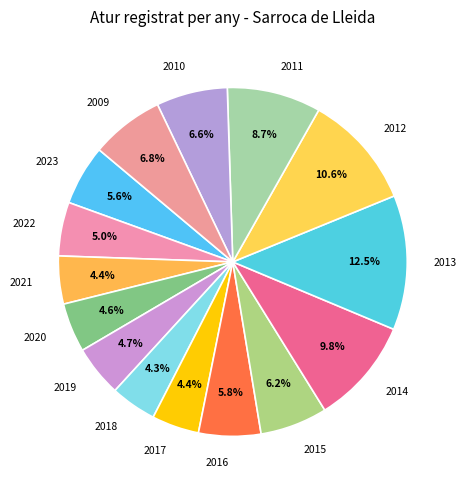

How many segments does this pie chart have?

15